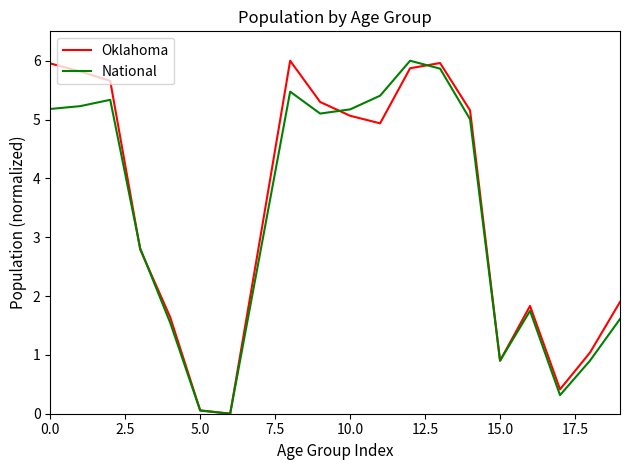

How many lines are shown in the chart?

2